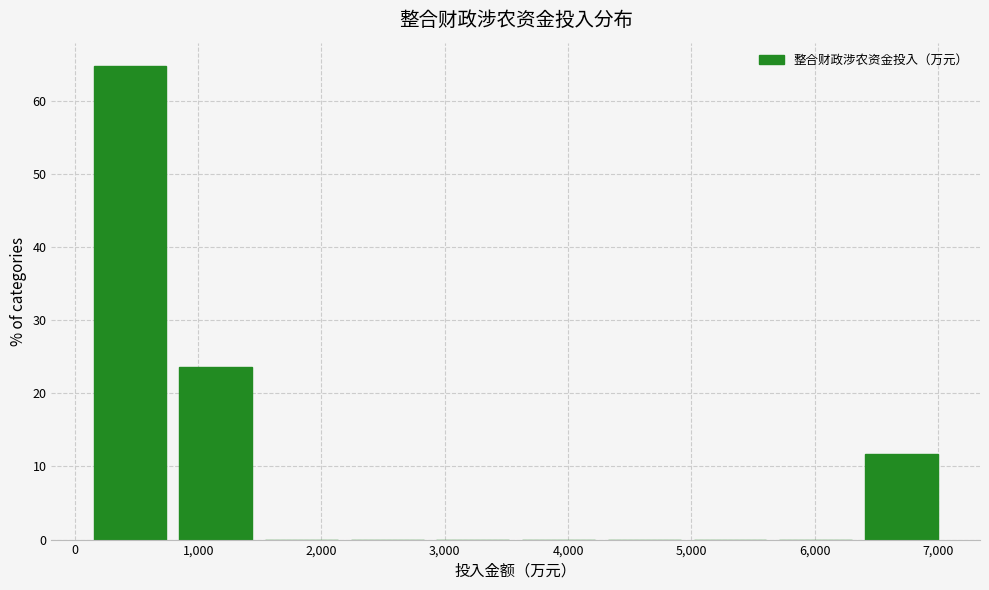

Reading left to right, list every bar in this chart as the range it spans on the x-axis followed by its height. Neither the bar edges nor the heights are printed on the chart, so give them approximately, as read against the axes.

100 to 800: 65
800 to 1500: 24
1500 to 2200: 0
2200 to 2900: 0
2900 to 3600: 0
3600 to 4300: 0
4300 to 5000: 0
5000 to 5700: 0
5700 to 6400: 0
6400 to 7000: 12